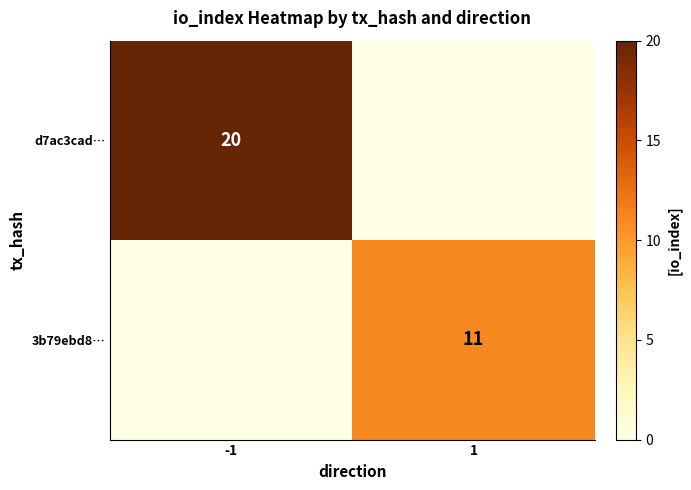

The 3b79ebd8… series shows 11 at 1. True or false?

True